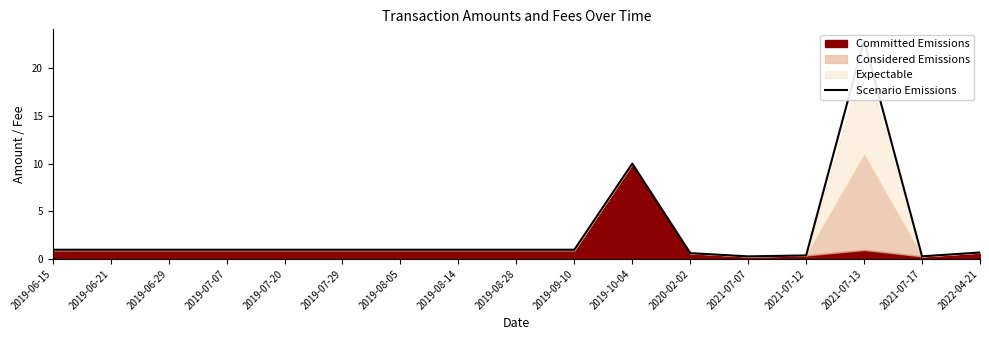

Reading right to left, extract all data points from this chart.

0.7	0.3	22.9	0.4	0.3	0.6	10.0	1.0	1.0	1.0	1.0	1.0	1.0	1.0	1.0	1.0	1.0